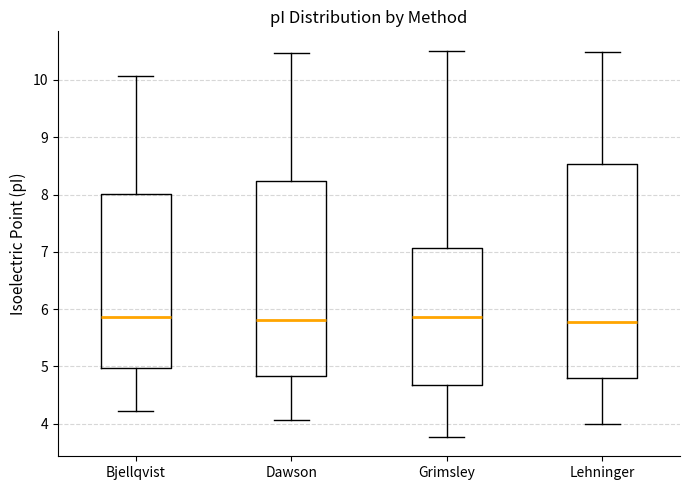

Where does the upper whisker of the box for Dawson end on the y-axis? The values are not printed on the chart, so give them approximately, as read against the axis.

10.5